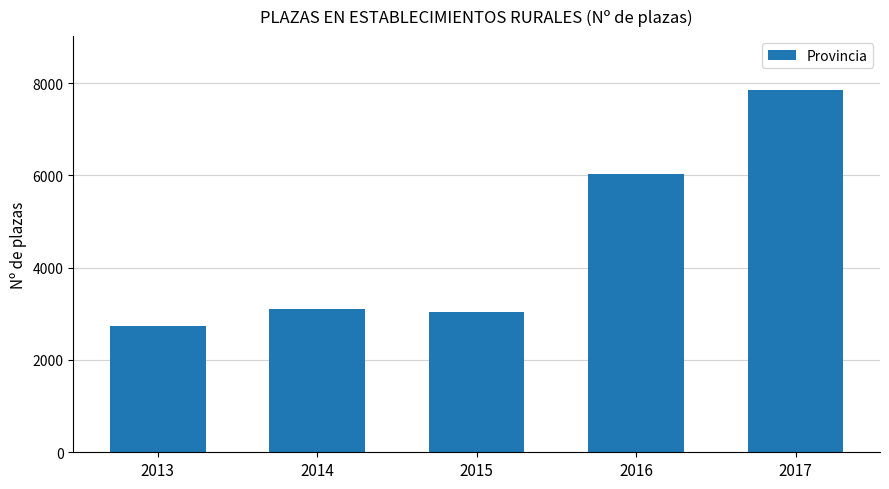

At which category does the chart reach its peak across all series?

2017